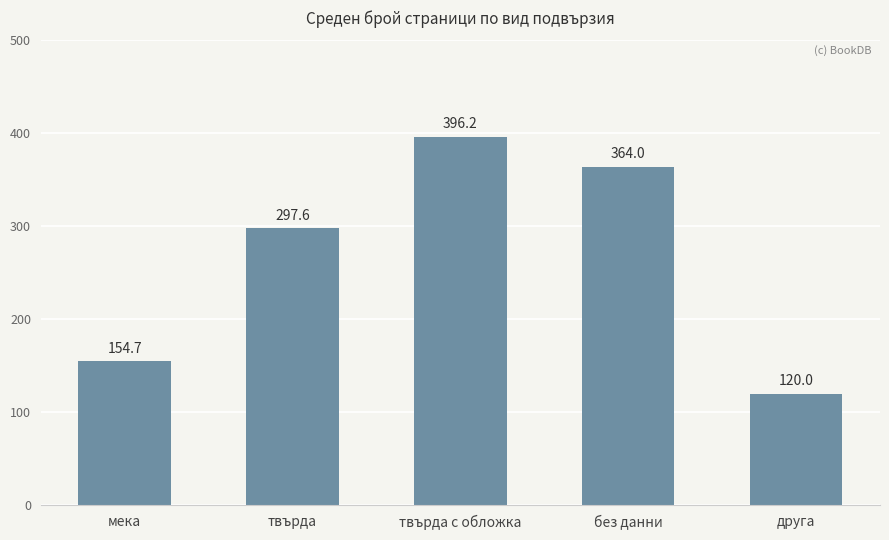

Reading left to right, extract all data points from this chart.

мека=154.7	твърда=297.6	твърда с обложка=396.2	без данни=364.0	друга=120.0